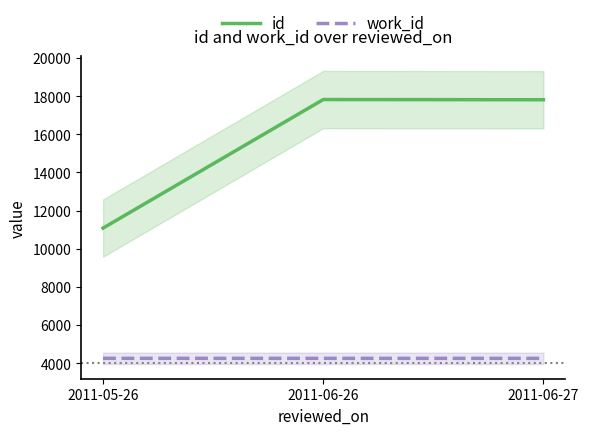

What is the total value across all series at 2011-05-26?

15341